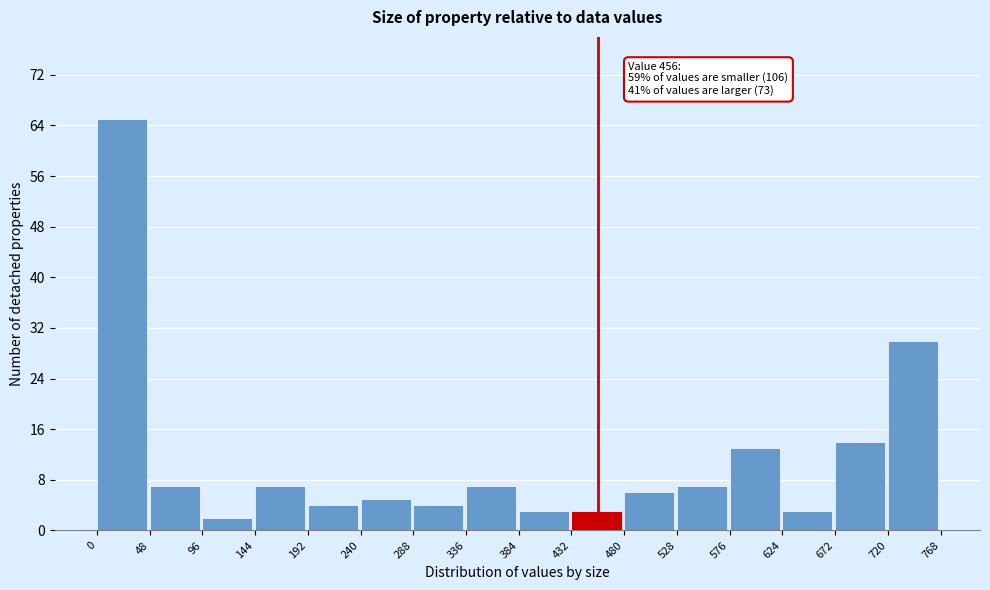

Which range on the x-axis has the tallest bar?

0 to 48